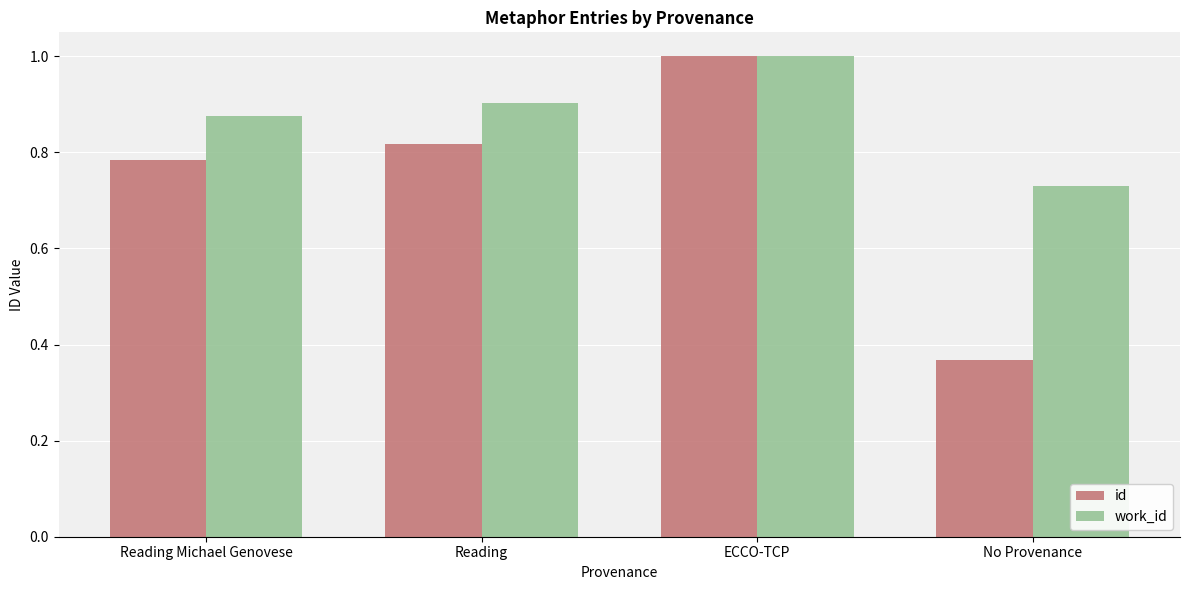

What is the difference between the maximum and minimum values in the id series?

0.6